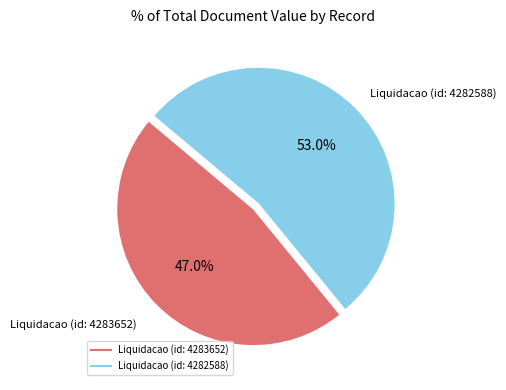

Count the number of slices in the pie.

2